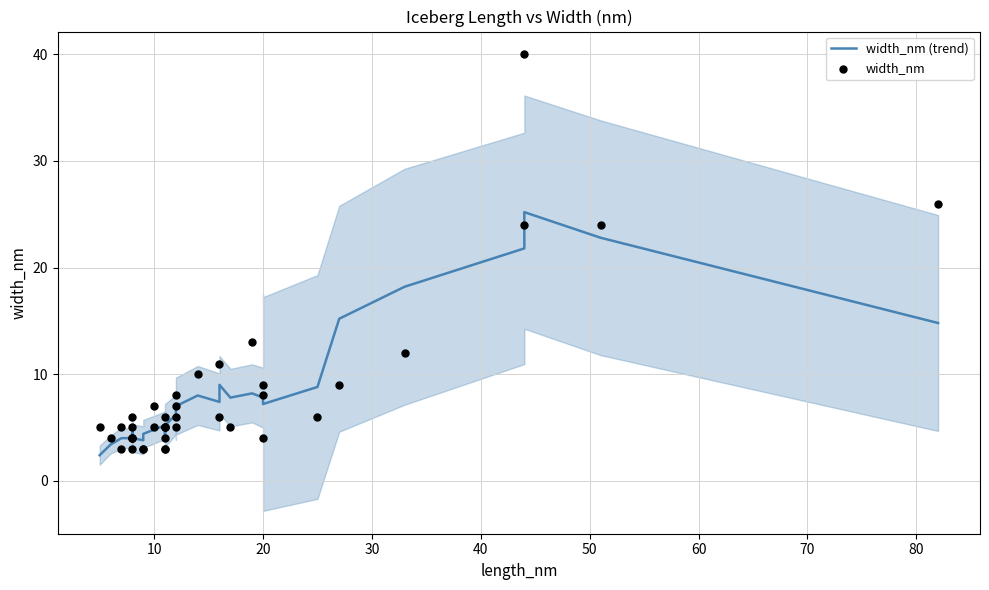

Is the value of width_nm at 26 greater than the value of width_nm (trend) at 38?

No